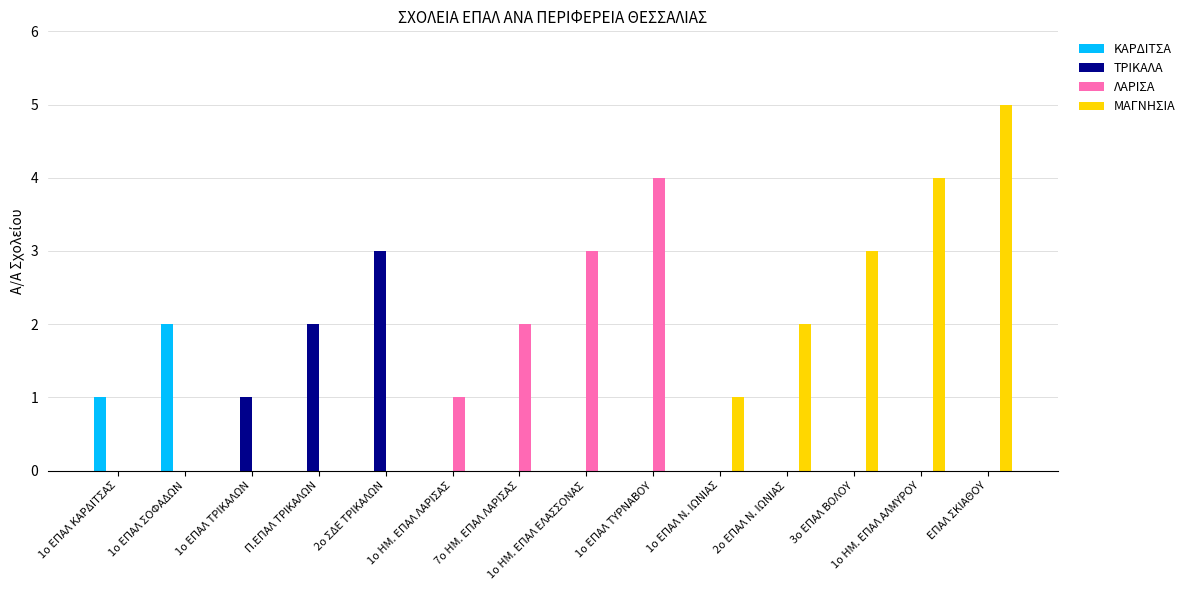

Is it true that ΜΑΓΝΗΣΙΑ equals -3 at 1ο ΕΠΑΛ ΣΟΦΑΔΩΝ?

False